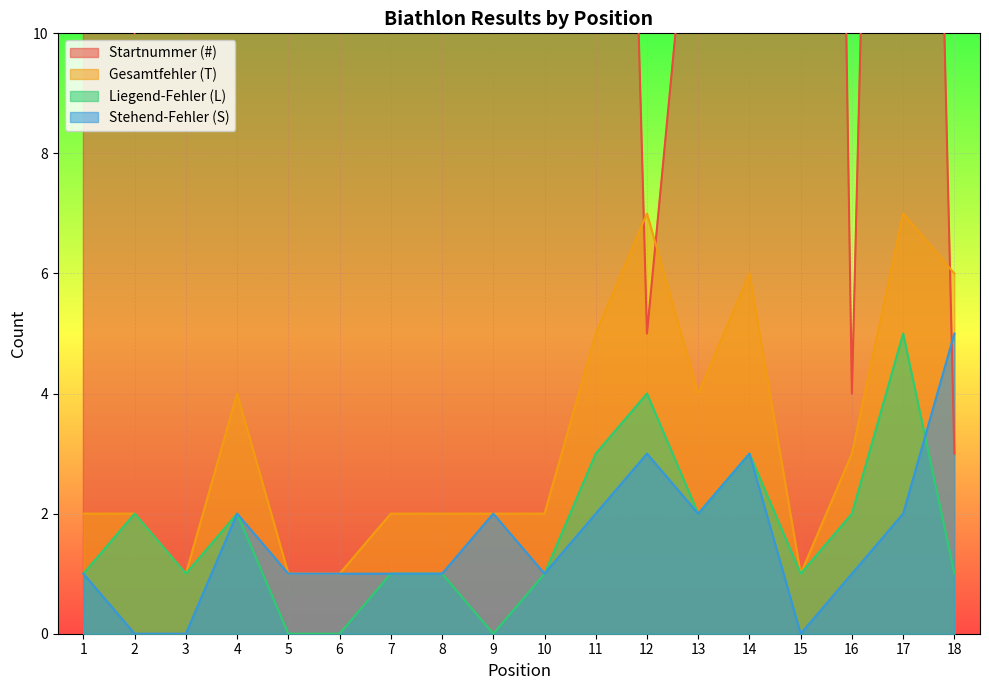

Is the value of S at 2 greater than the value of L at 11?

No